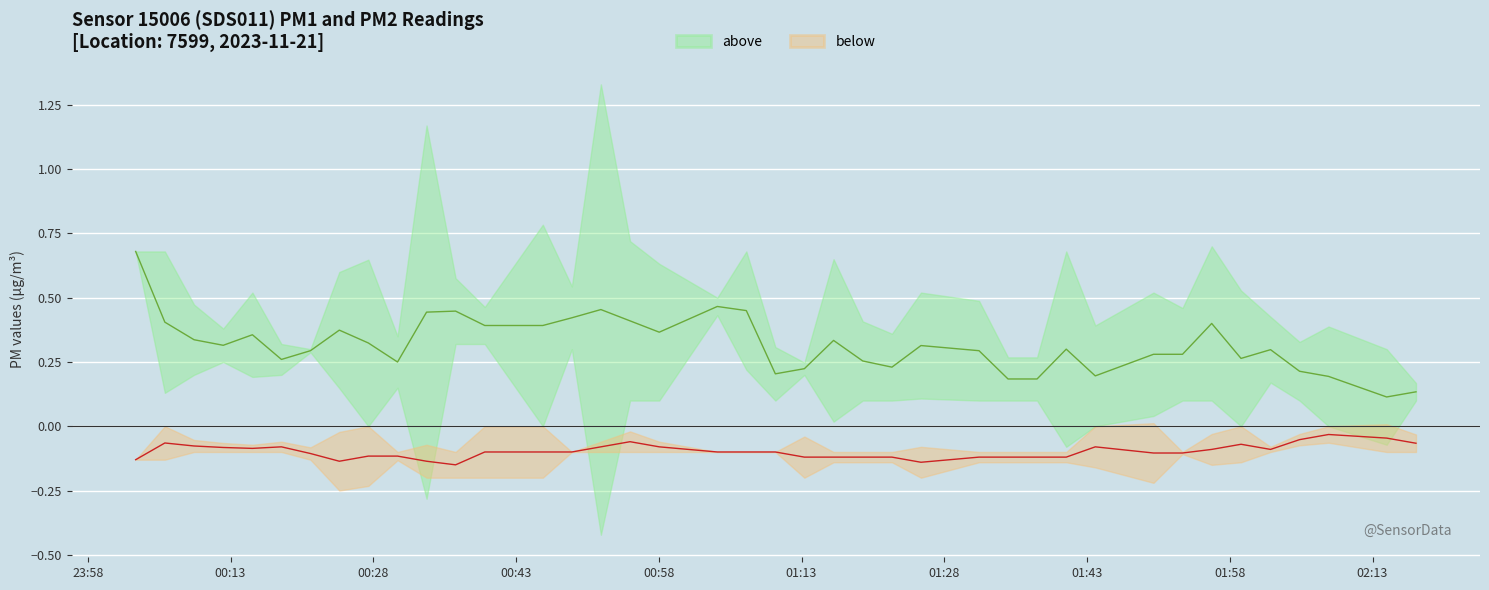

Is the value of P2 at 19 greater than the value of P1 at 25?

No